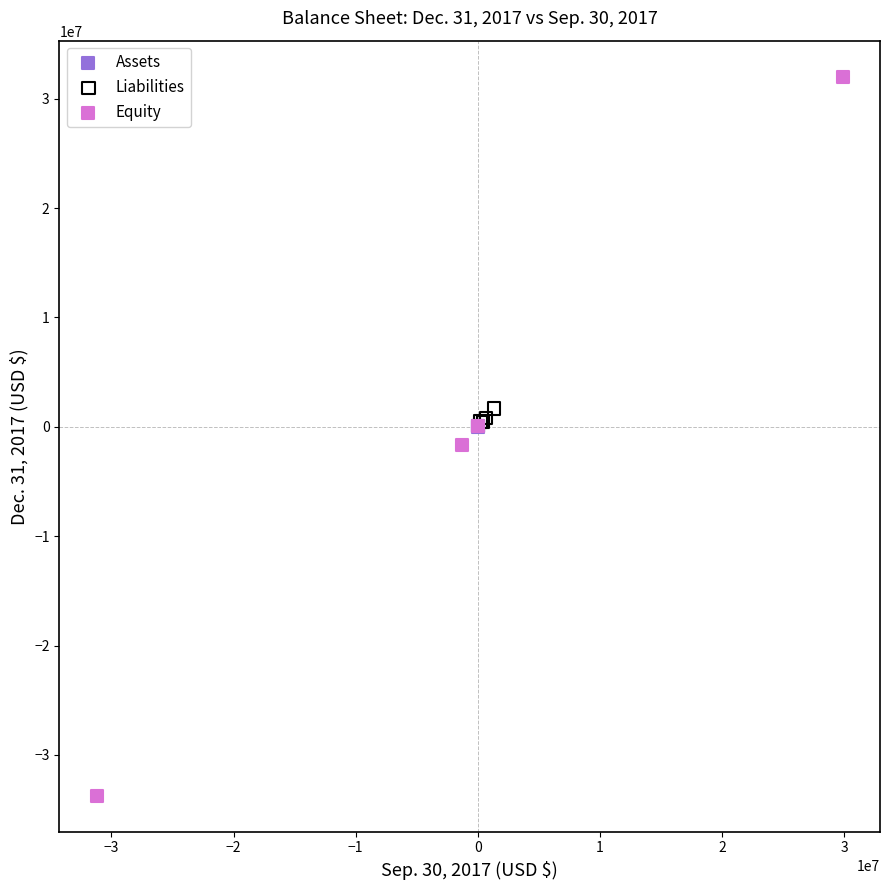

What are all the series names shown in the legend?

Assets, Liabilities, Equity